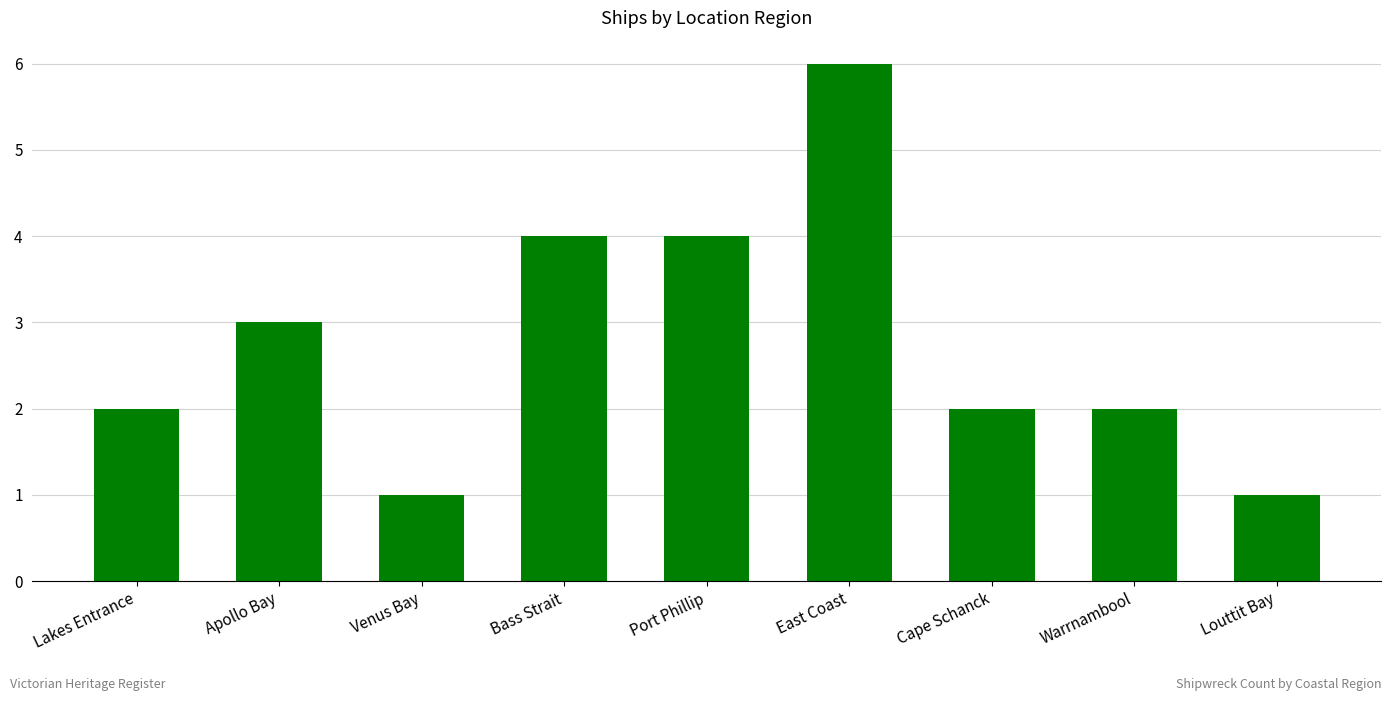

What is the greatest value displayed?

6